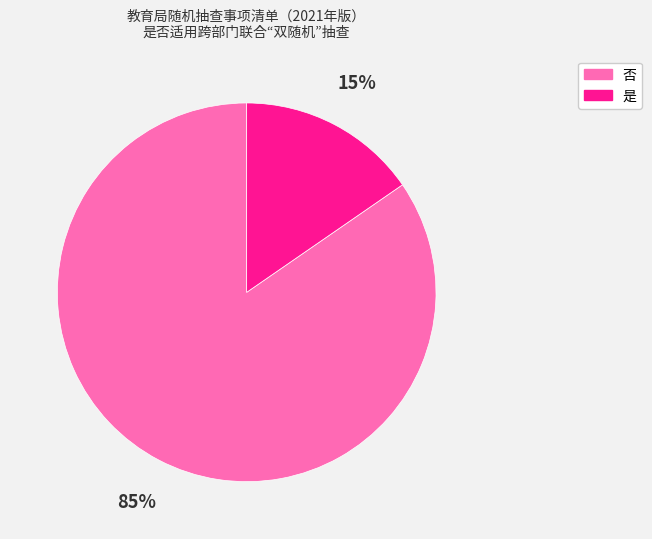

Which slice represents more than half of the pie?

否